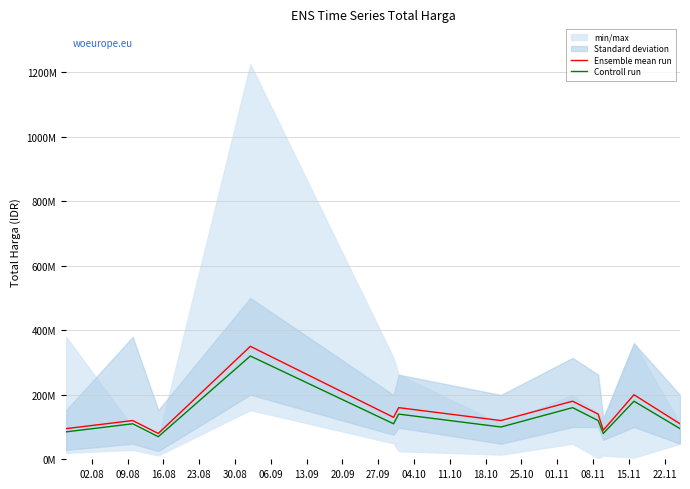

True or false: Ensemble mean run and Controll run intersect in this chart.

False